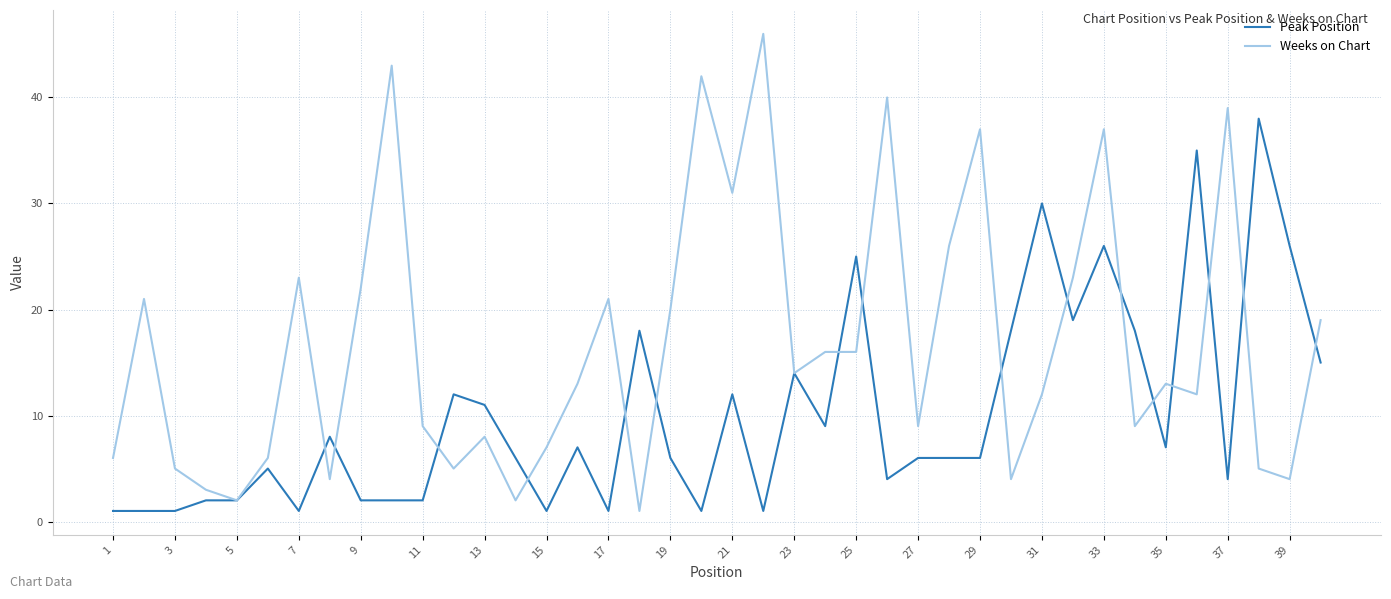

True or false: Peak Position has more than 0 interior local peaks.

True